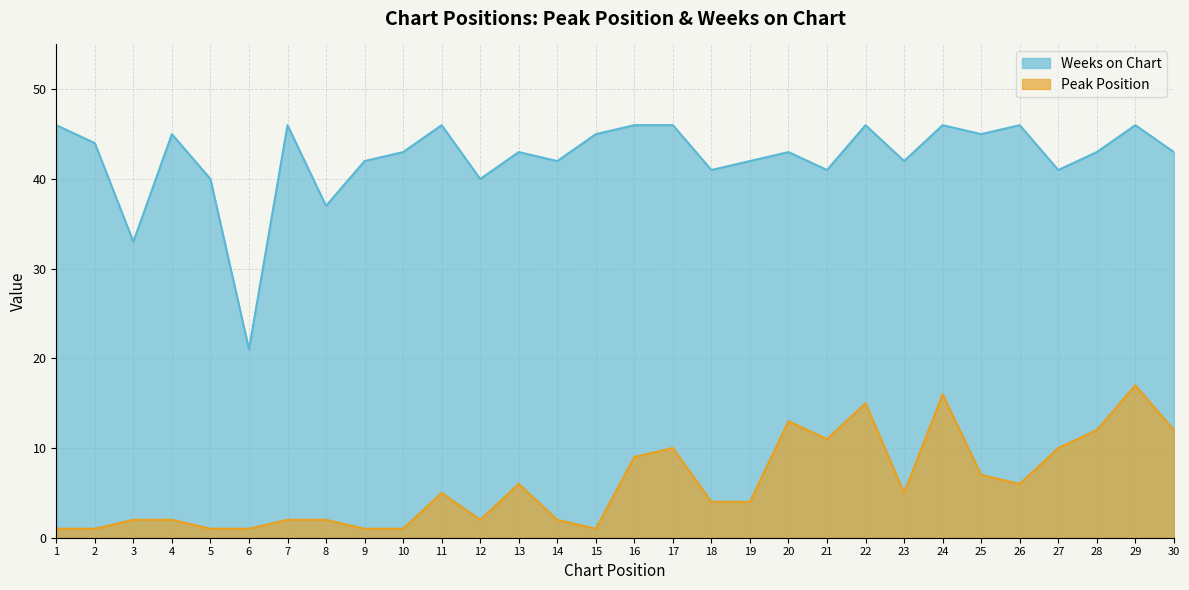

Which series has the largest range (max minus min)?

Weeks on Chart